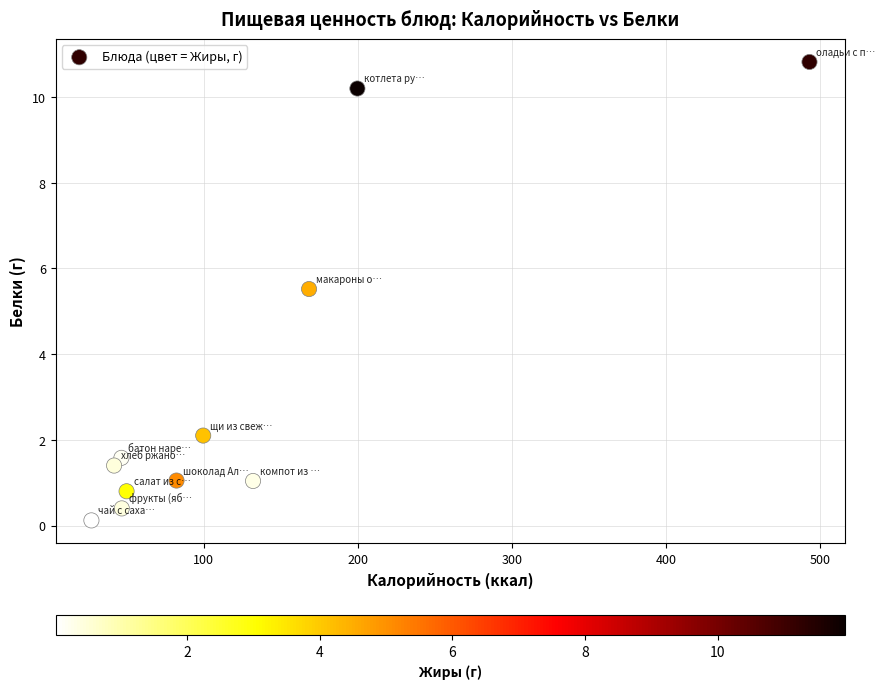

What Y value in the scatter plot is closest to 5?

5.5